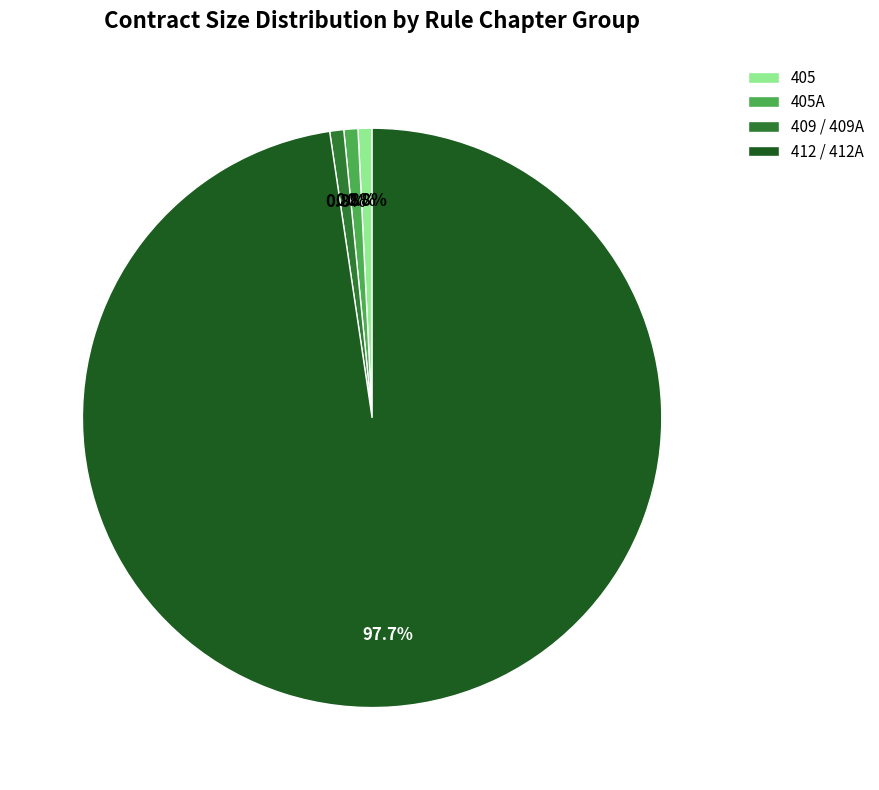

Combined, do 405 and 409 / 409A account for over 50%?

No